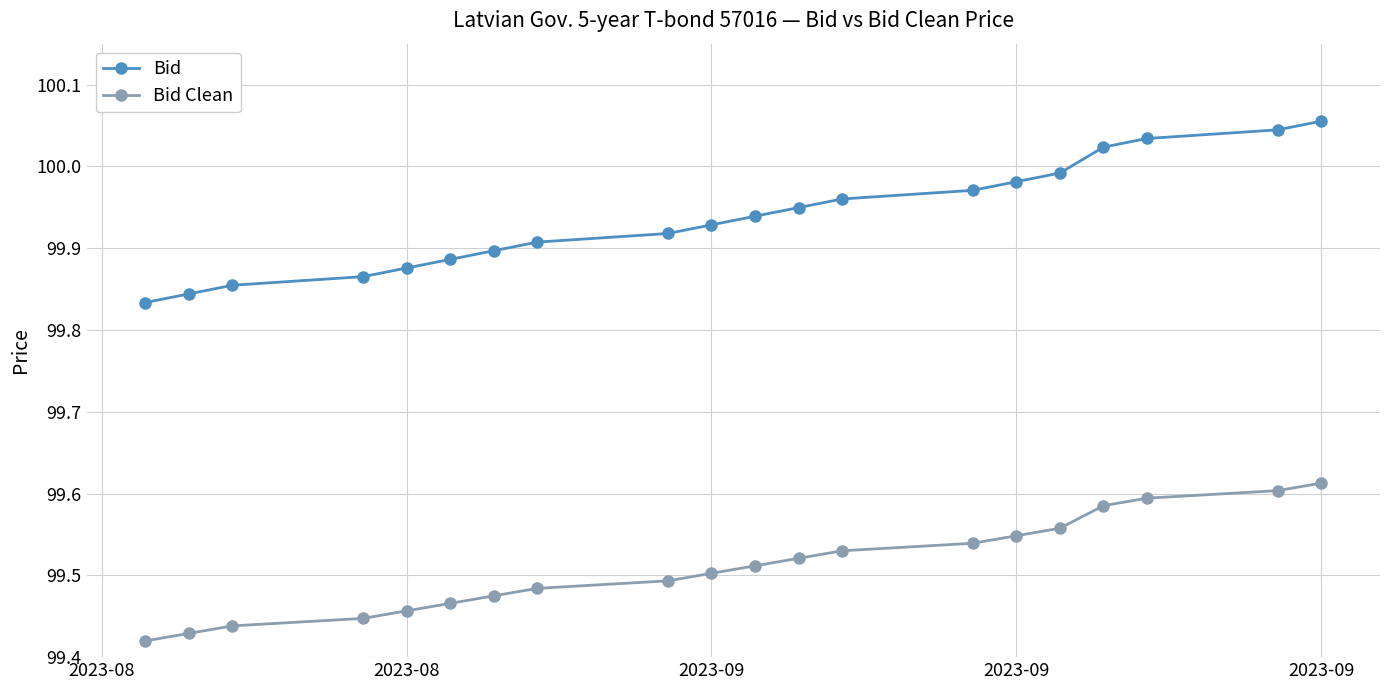

At how many categories does at least one series exceed 100?

4